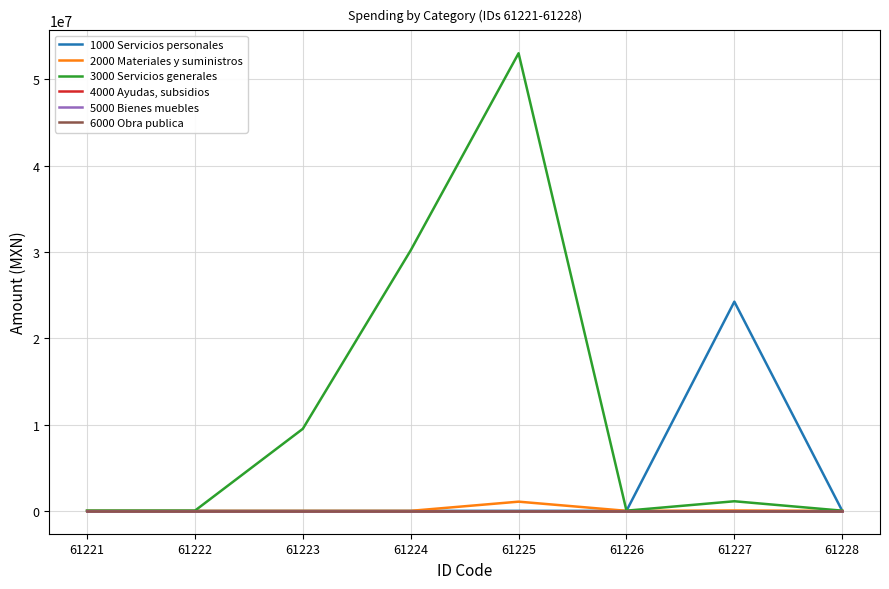

Is this an area chart (filled region under the line)?

No